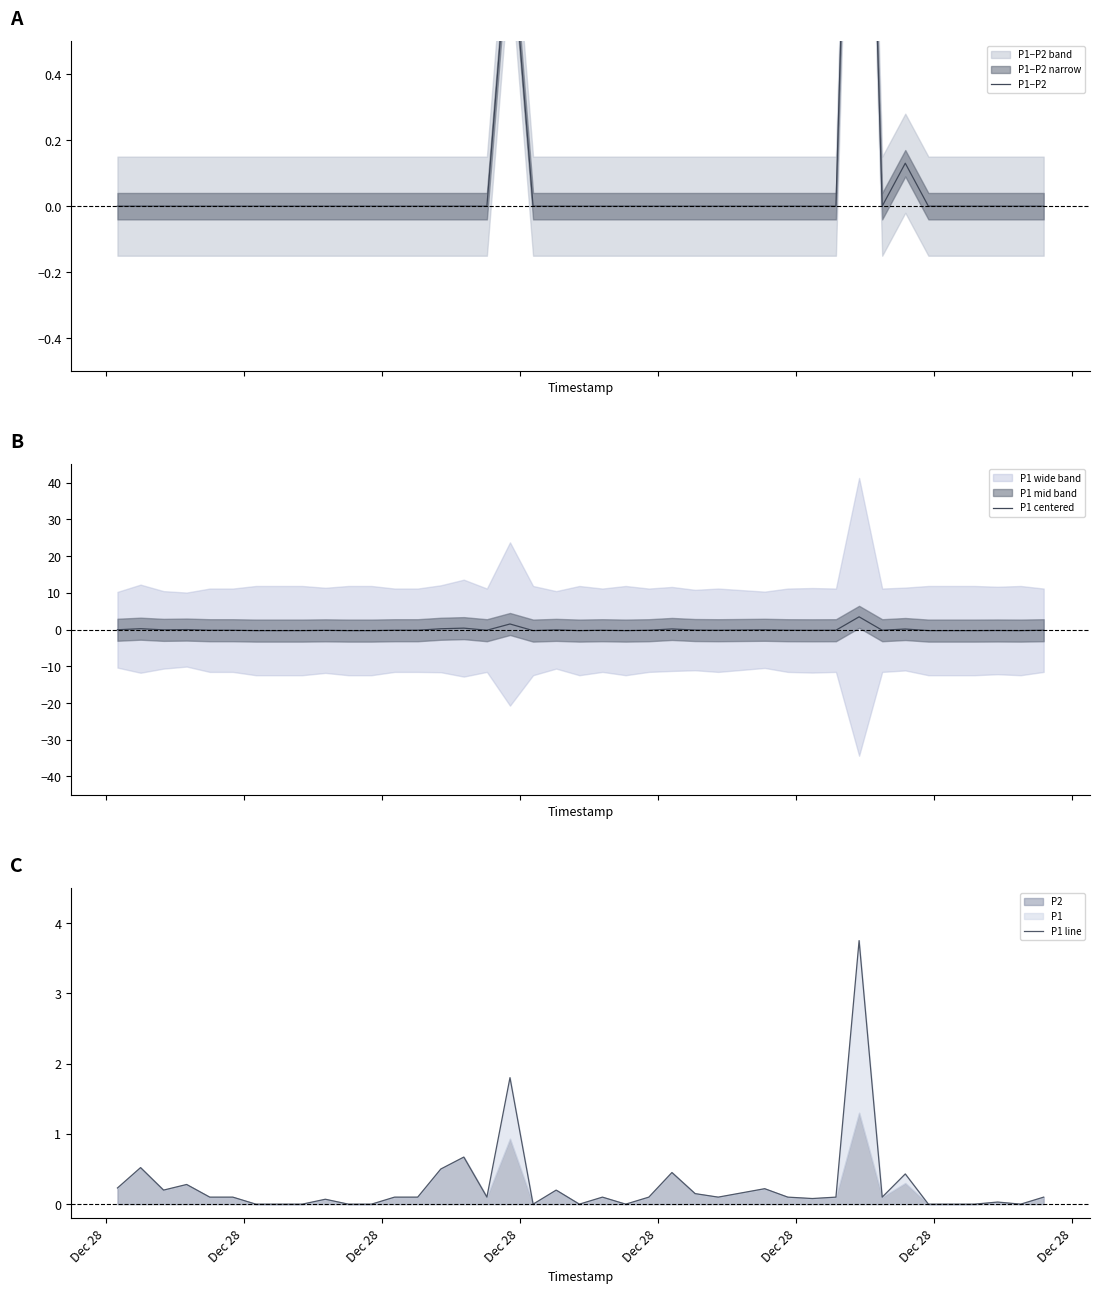

True or false: P1−P2 has a value of -1.2 at 20.

False